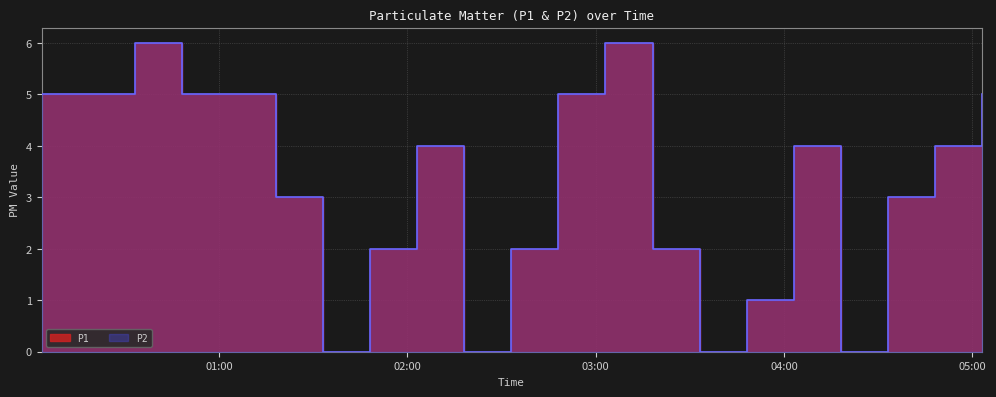

True or false: P1 has a value of 9 at 02:00.

False